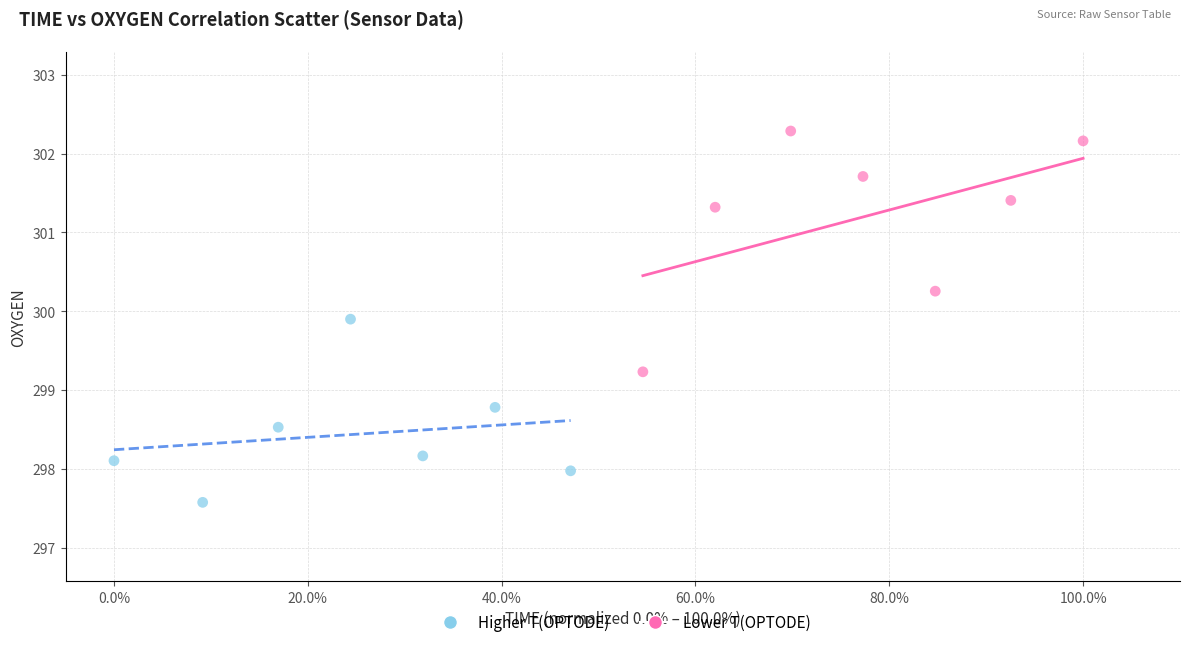

Which series reaches the minimum Y coordinate?

Higher T(OPTODE)